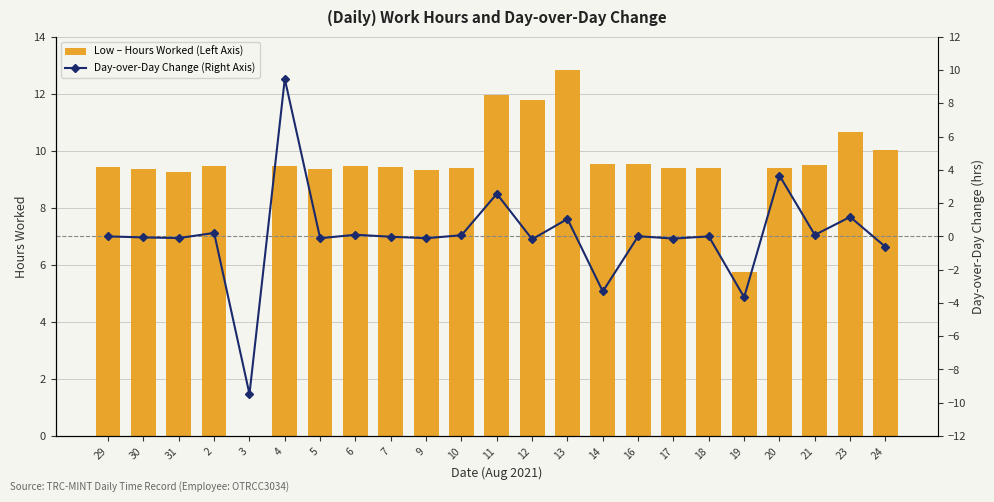

How many data points in Low – Hours Worked (Left Axis) are above 9?

21